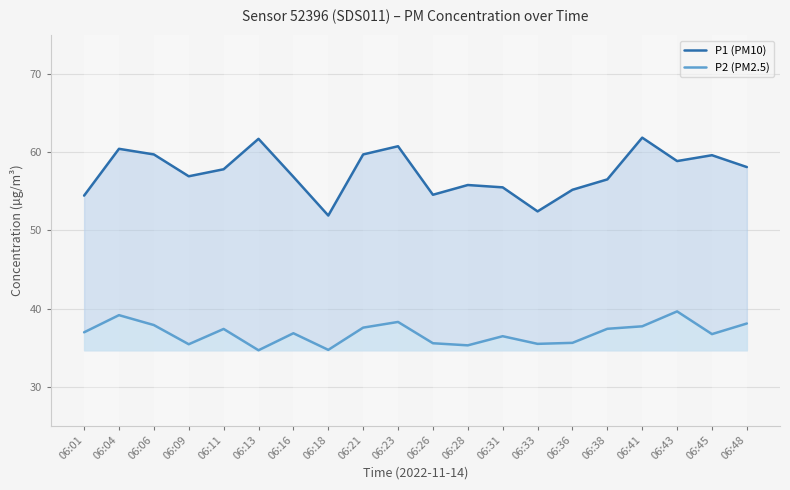

Where is the first local minimum for P1 (PM10)?

06:09